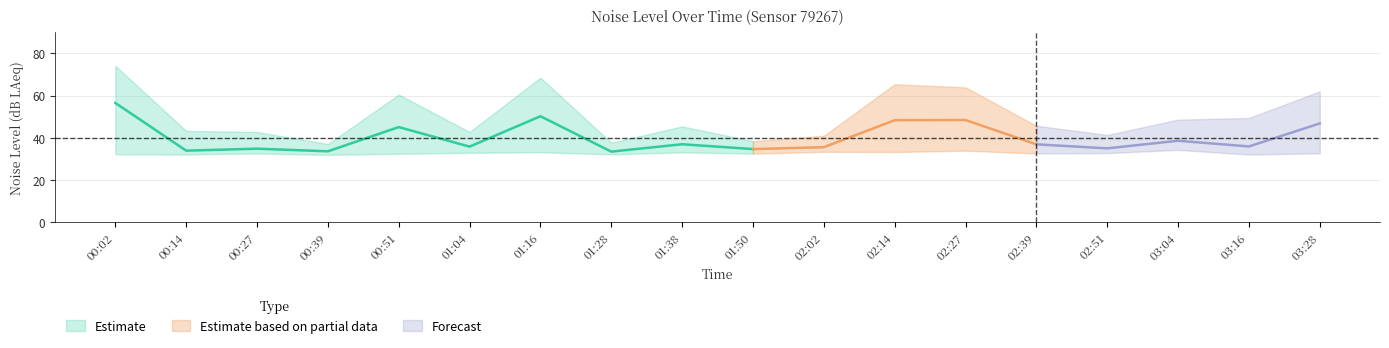

The noise_LAeq series shows 29.8 at 00:51. True or false?

False